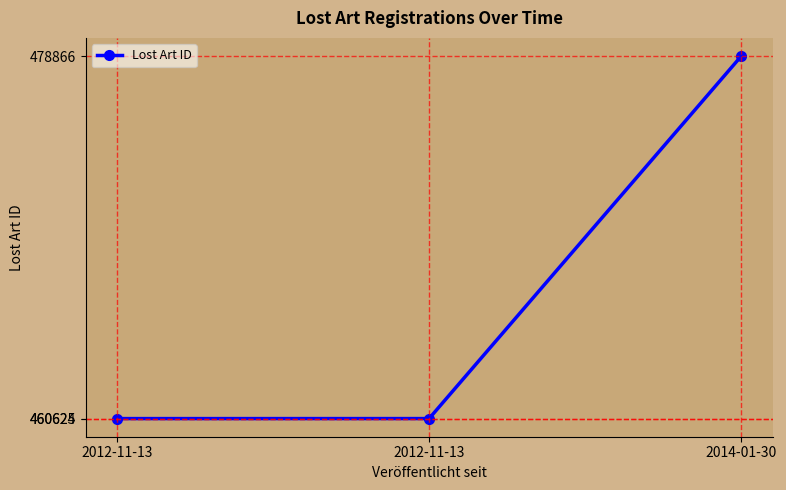

At which category does the chart reach its minimum across all series?

2012-11-13